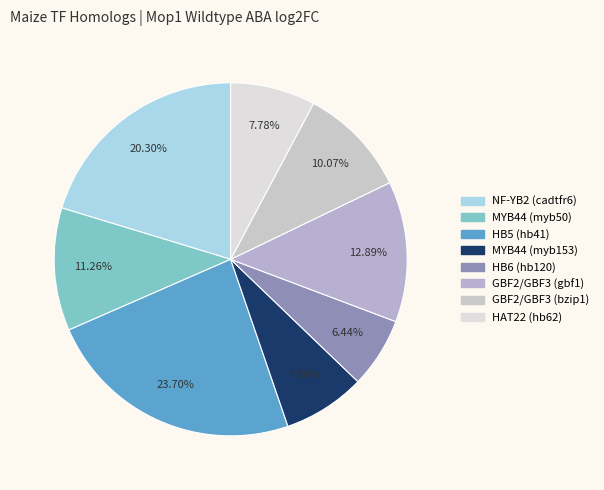

How many segments does this pie chart have?

8